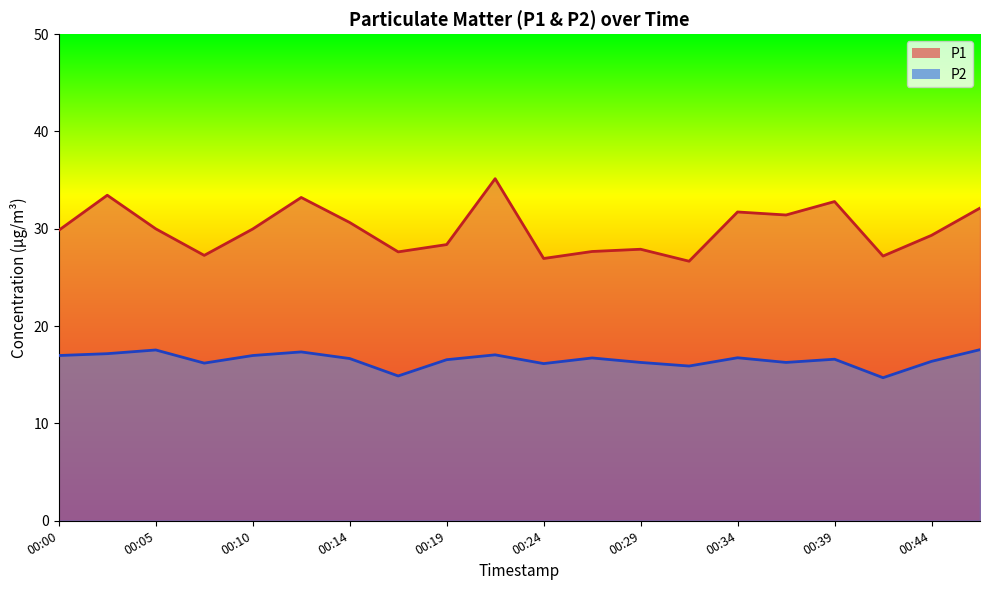

What is the value of the P1 point at the 5th from the left?

30.0